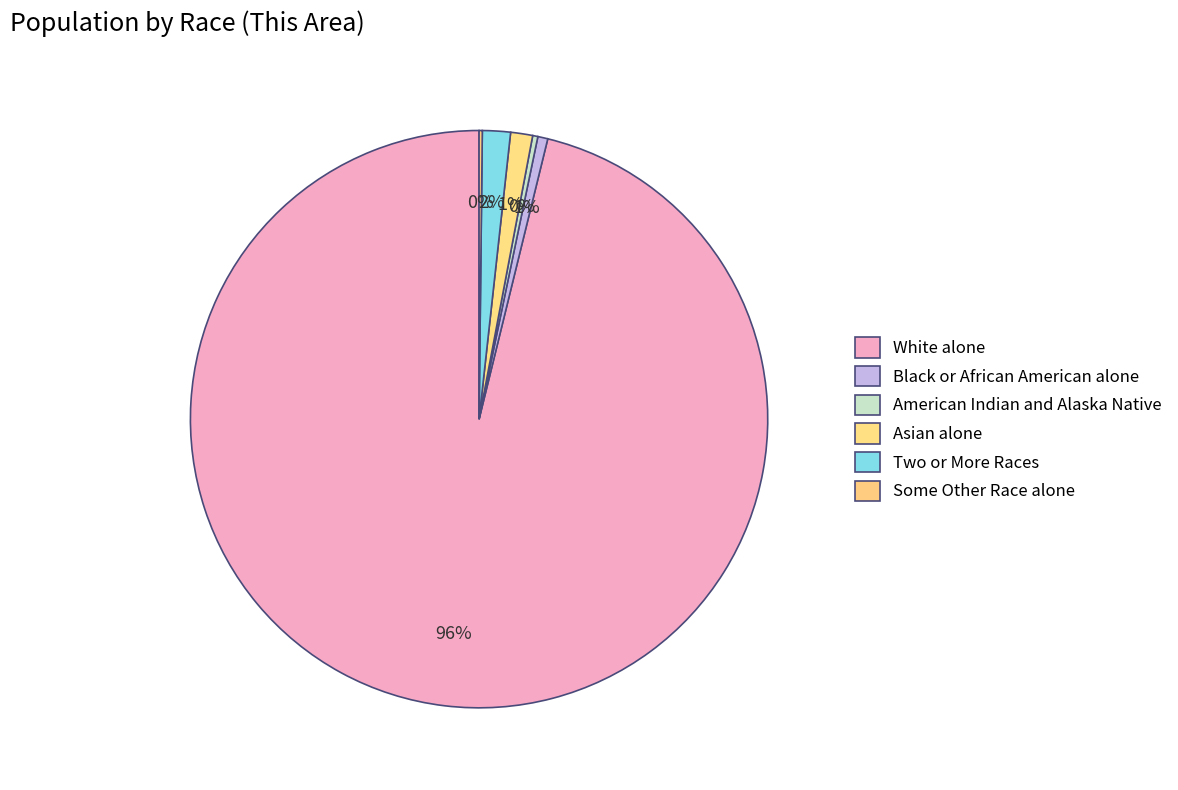

What is the majority slice?

White alone